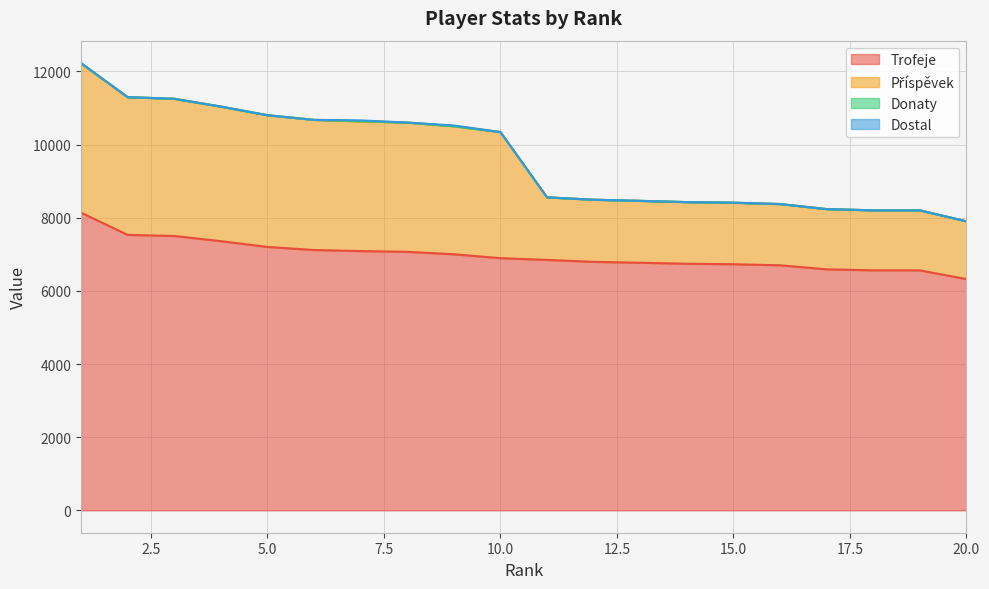

What is the difference between the highest and lowest values at 18?

1640